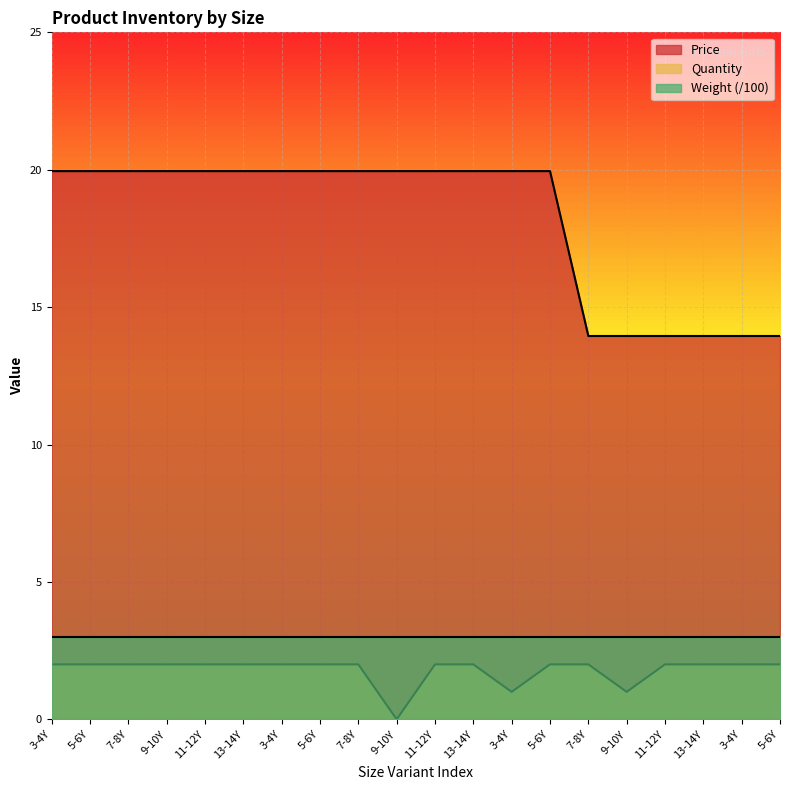

At which label does Price reach its peak?

3-4Y